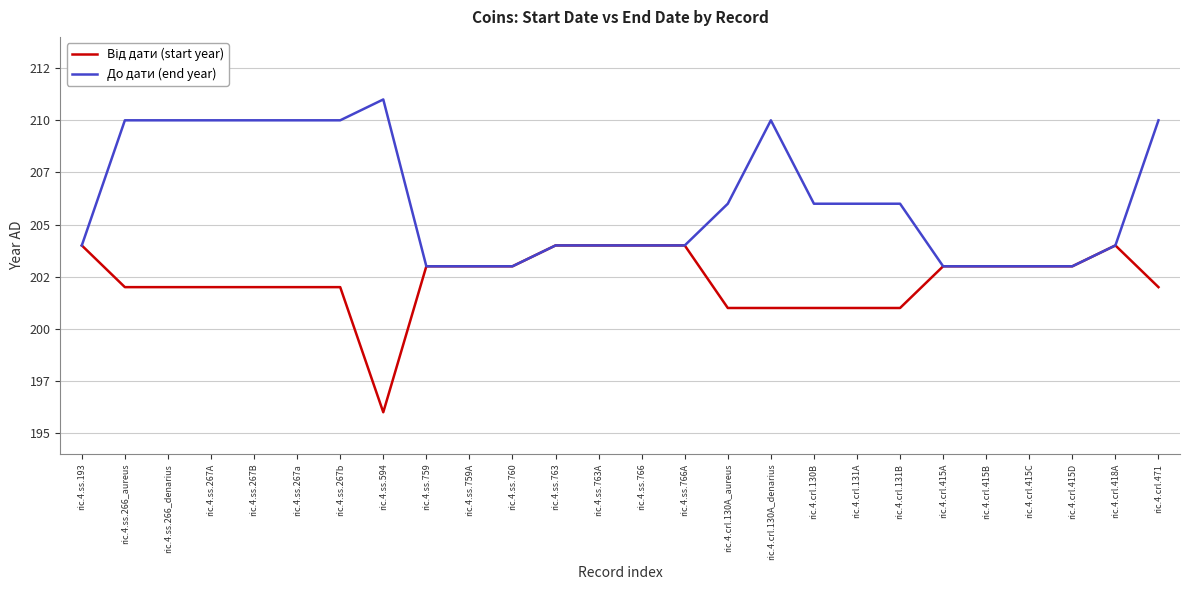

What is the label of the 3rd point from the left?

ric.4.ss.266_denarius